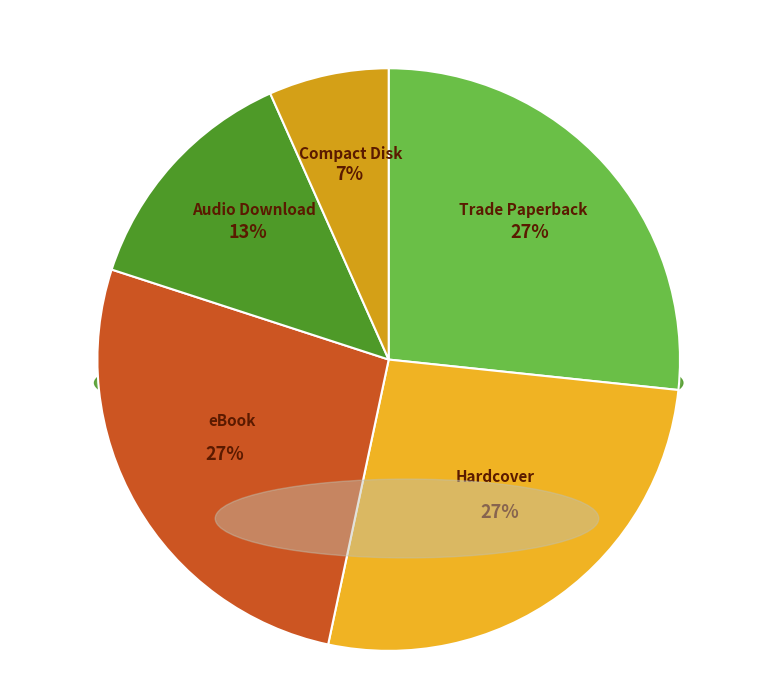

The Trade Paperback slice represents 13% of the pie. True or false?

False